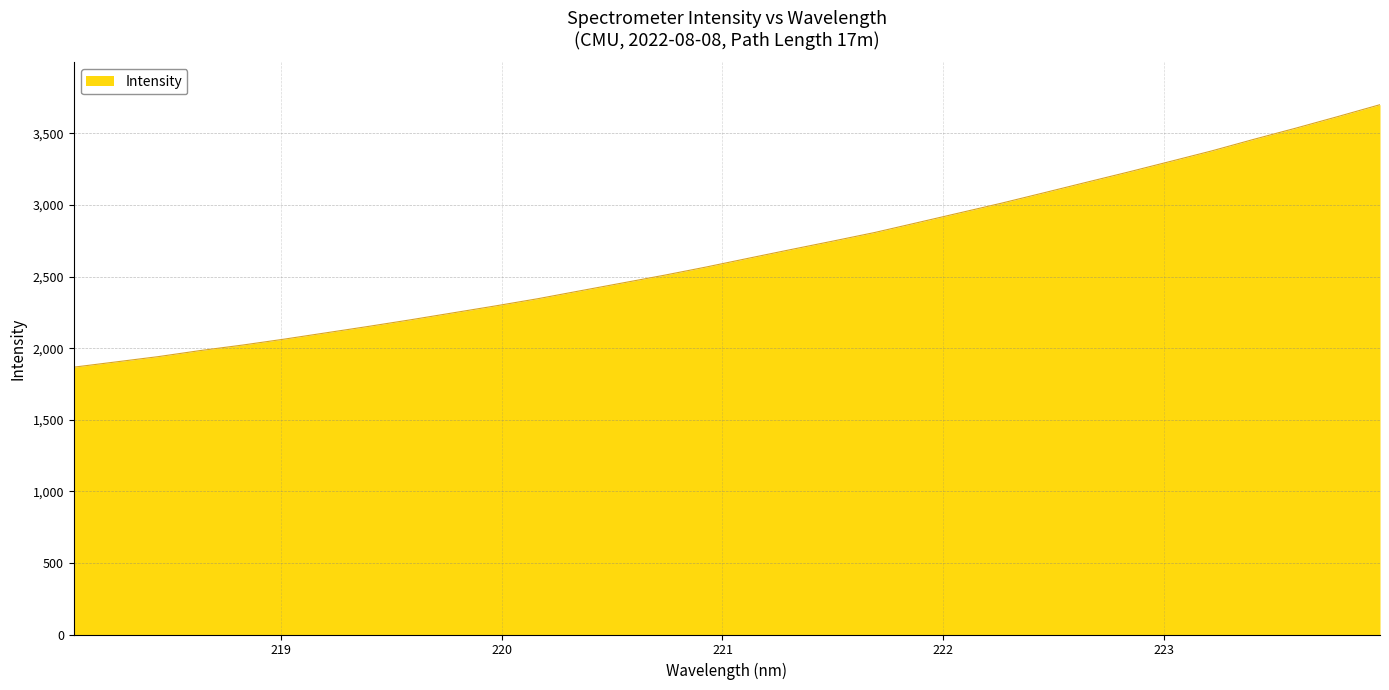

What is the maximum value shown in the chart?

3701.1